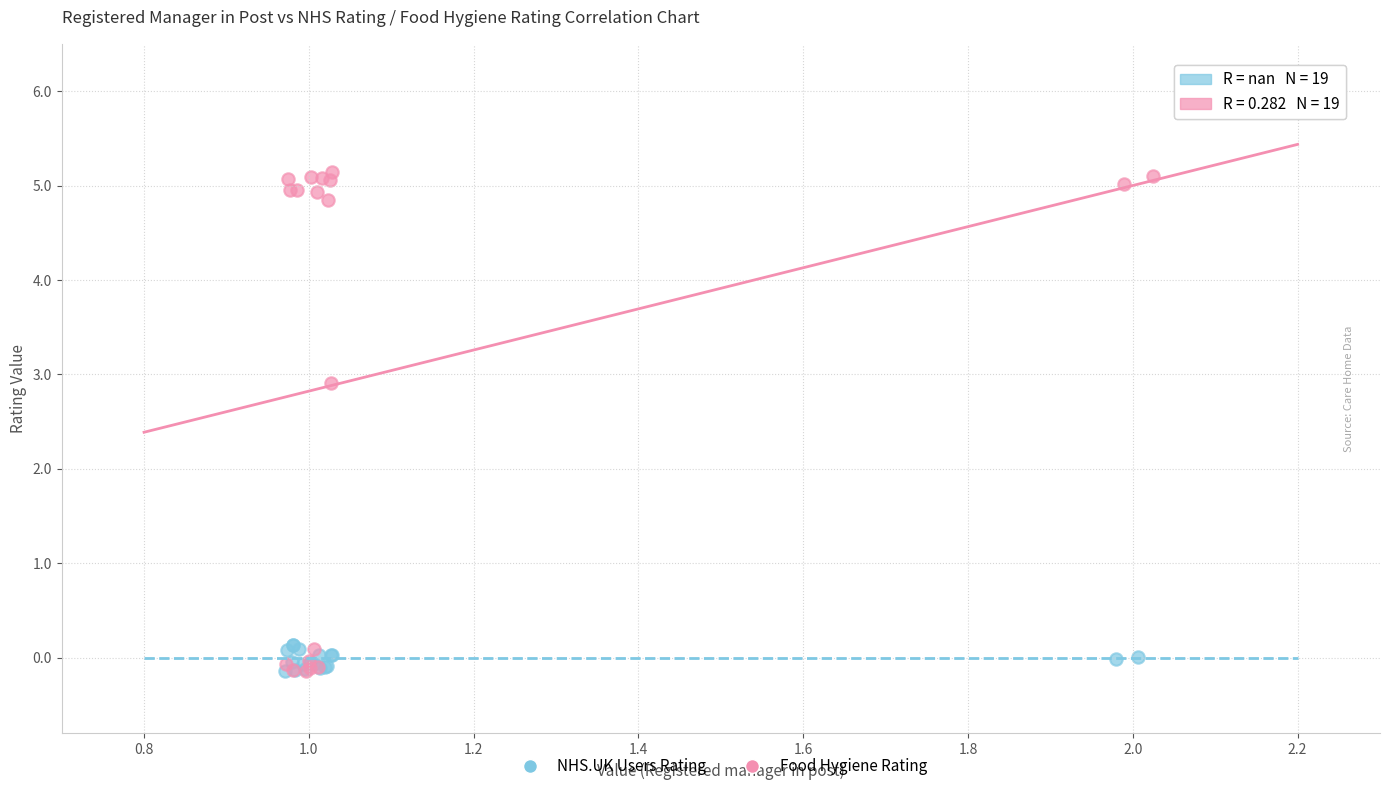

Which series has the widest spread of Y values?

Food Hygiene Rating